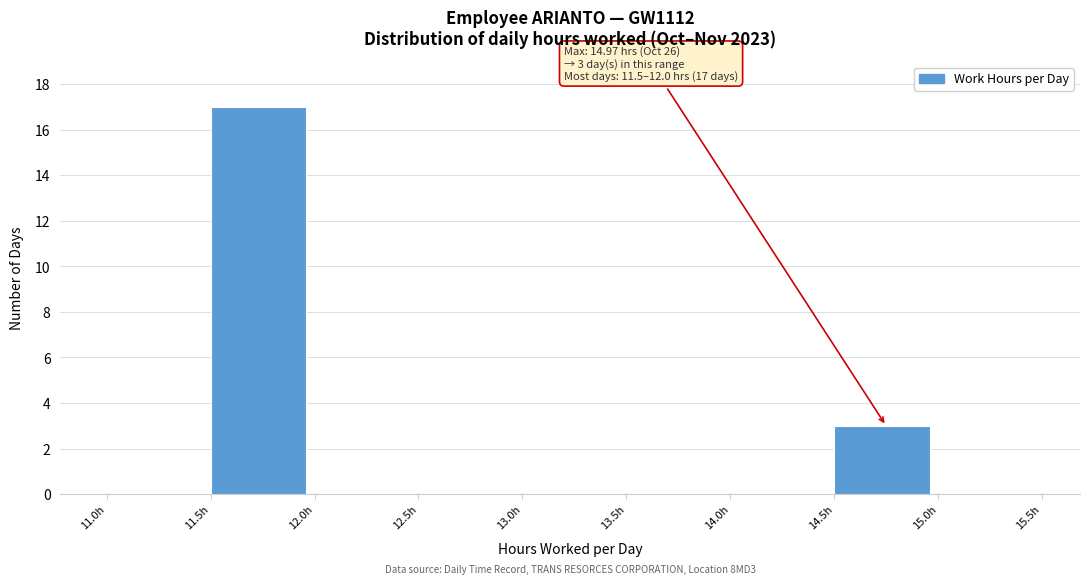

Which range on the x-axis has the tallest bar?

11.5 to 12.0